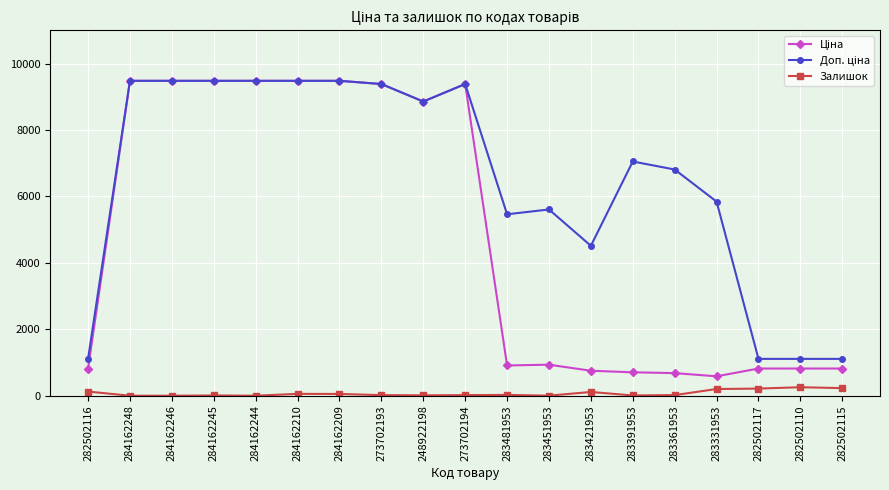

What is the difference between the highest and lowest values at 282502117?

894.2